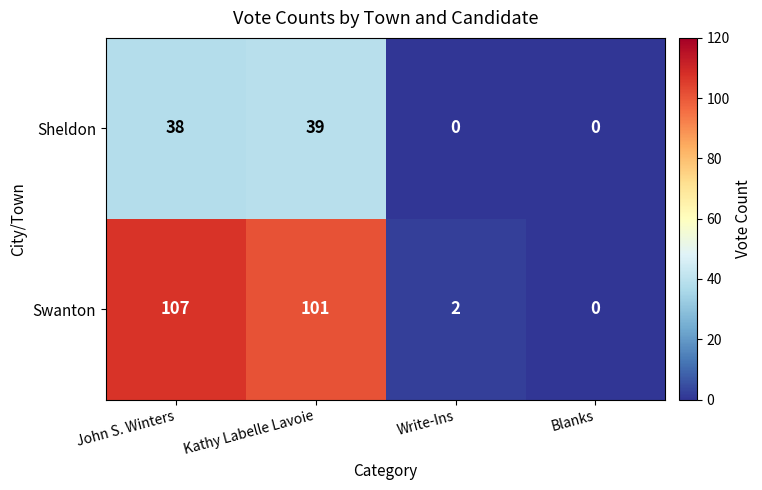

The Swanton series shows 107 at John S. Winters. True or false?

True